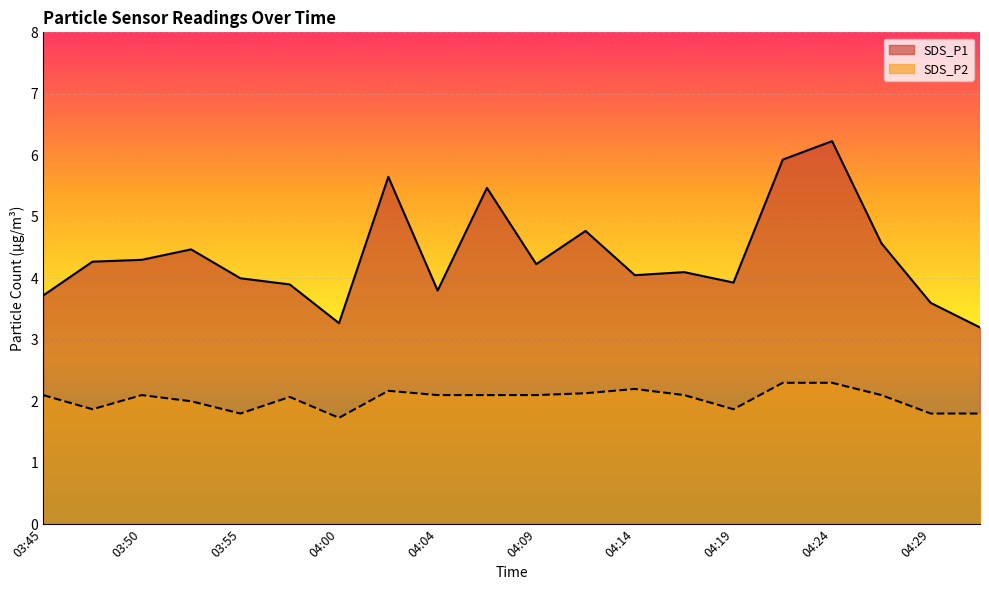

Which series changed the most between 03:45 and 04:00?

SDS_P1